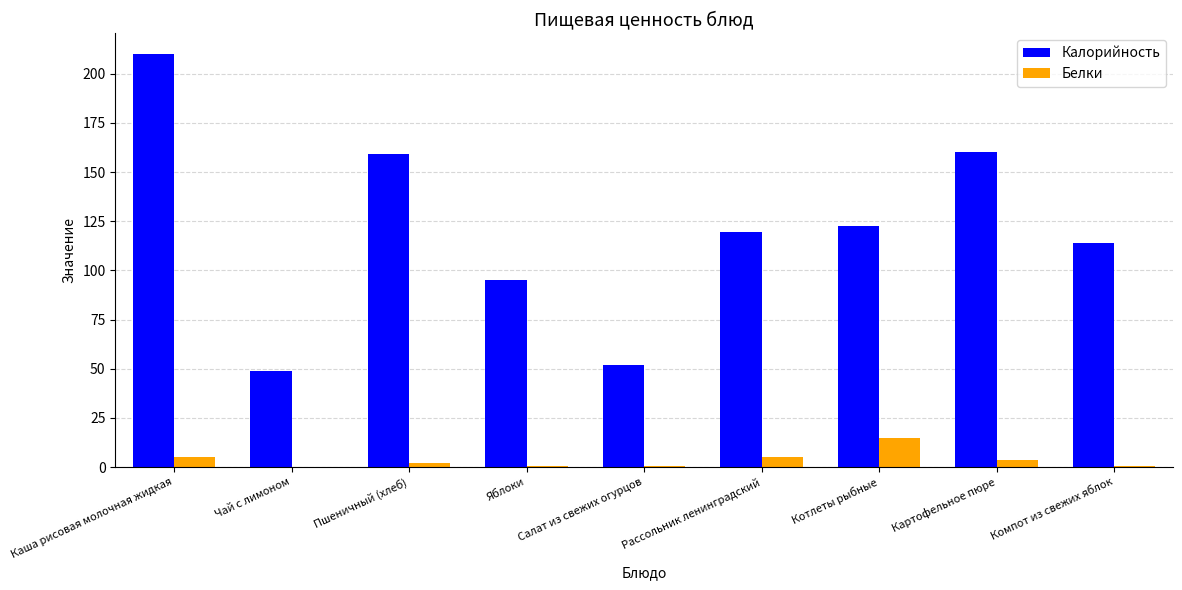

True or false: Белки has a value of 4.9 at Рассольник ленинградский.

True